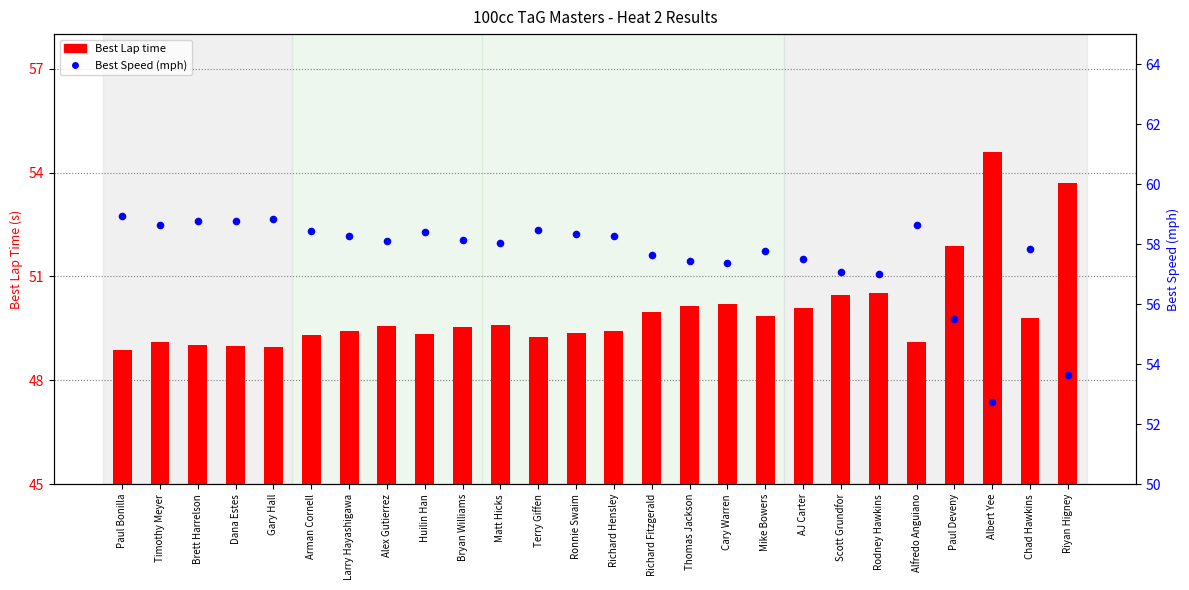

At how many categories does at least one series exceed 50?

26